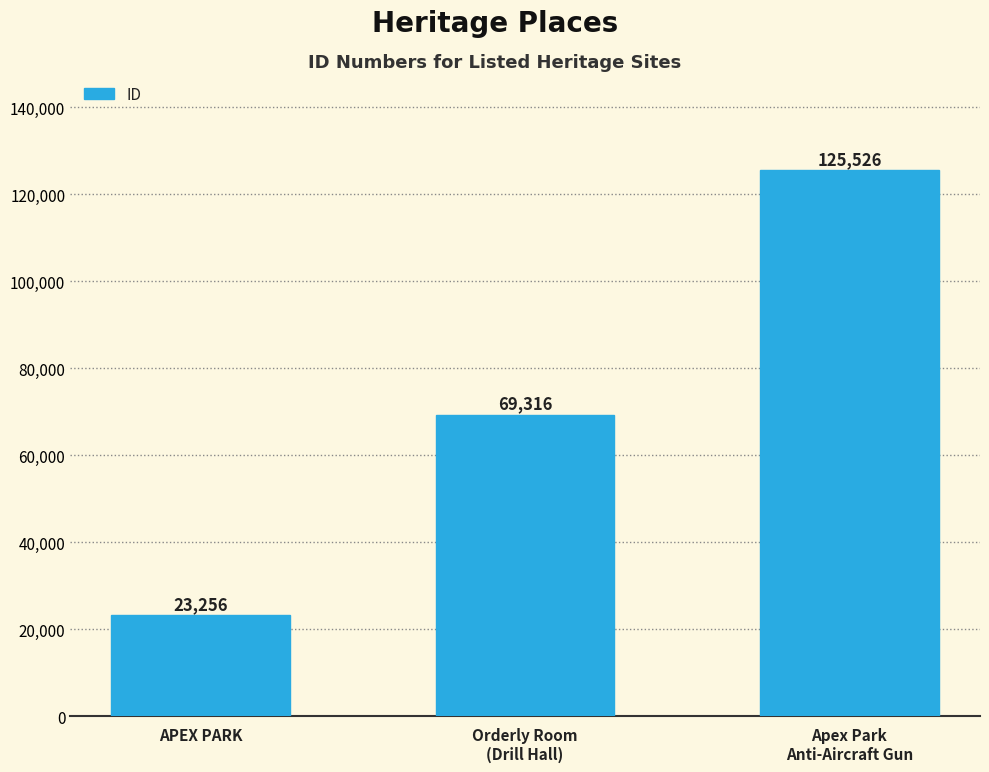

List the labels in order of value, smallest first.

APEX PARK, Orderly Room
(Drill Hall), Apex Park
Anti-Aircraft Gun